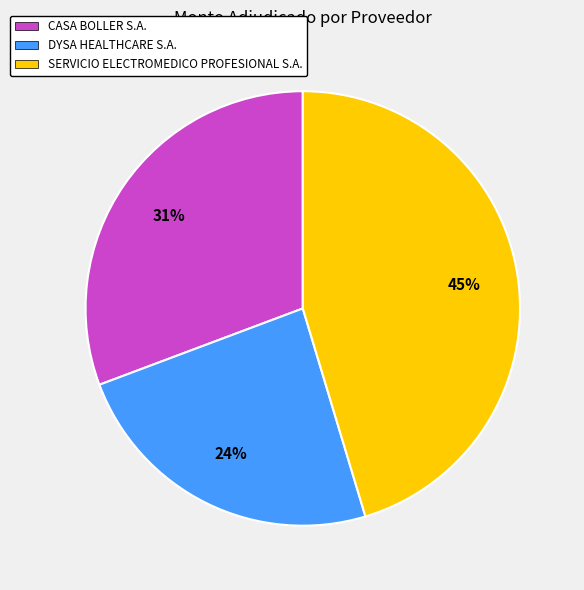

Is there a majority slice in this chart?

No